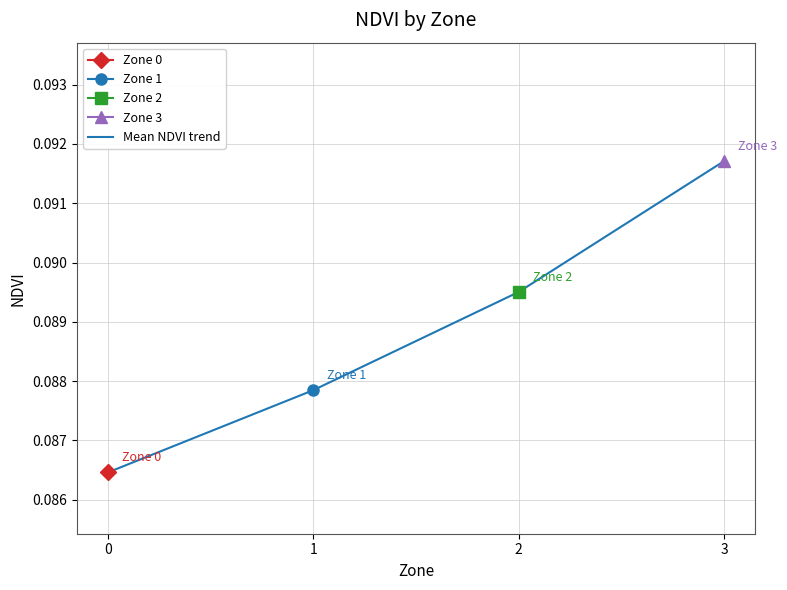

What is the greatest value displayed?

0.1